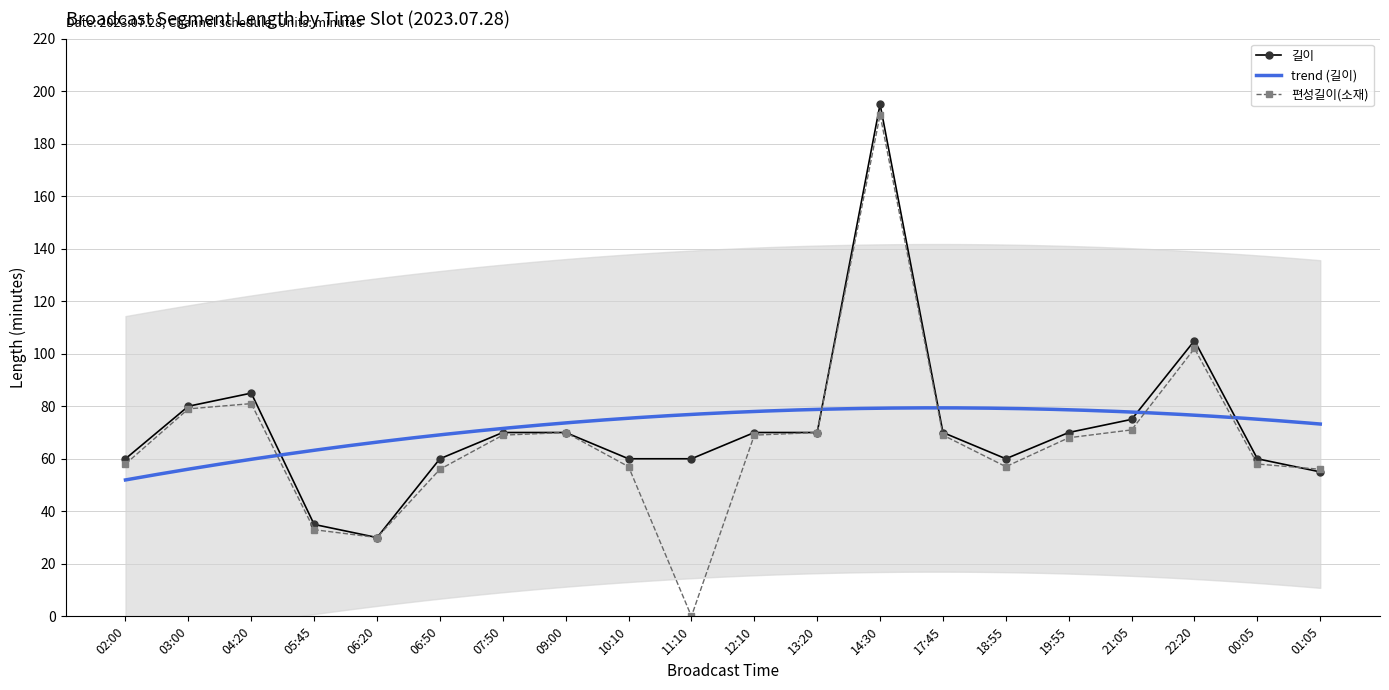

How many values in the 편성길이(소재) series are below 69?

10